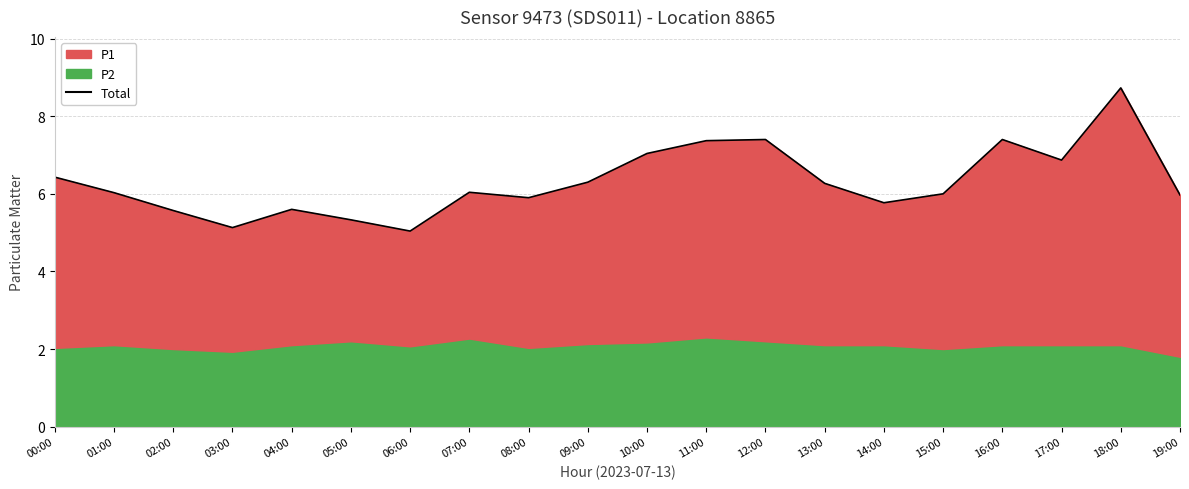

Between 06:00 and 11:00, which is larger?

11:00